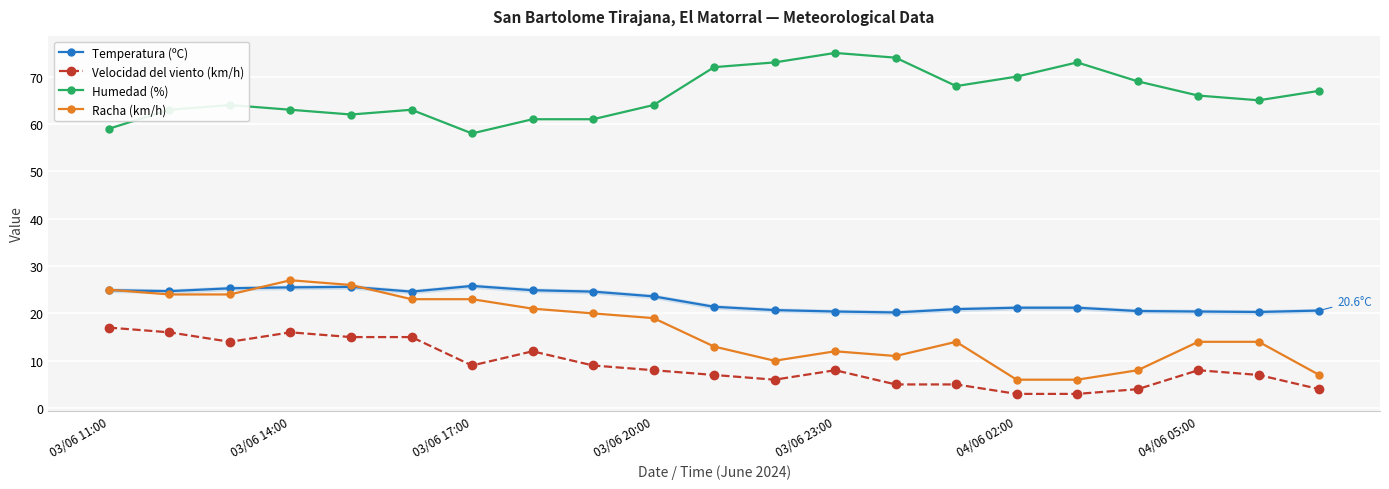

What is the minimum value shown in the chart?

3.0